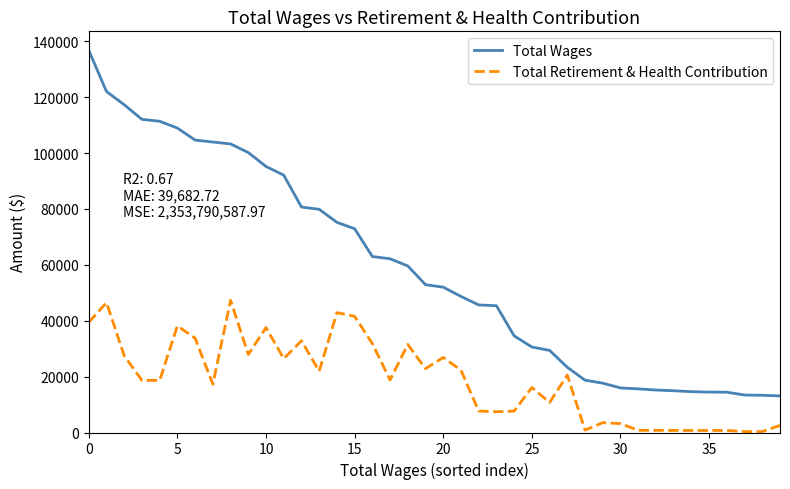

What is the minimum value for Total Retirement & Health Contribution?

333